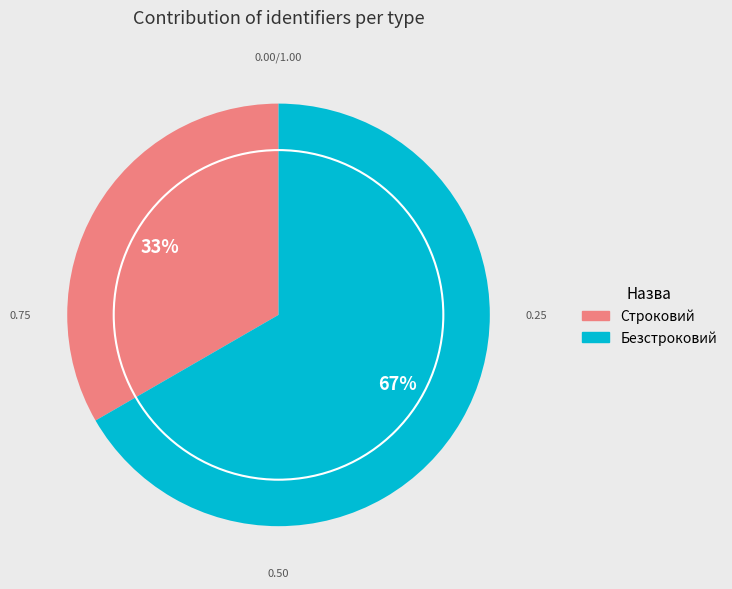

True or false: Безстроковий accounts for 82% of the total.

False